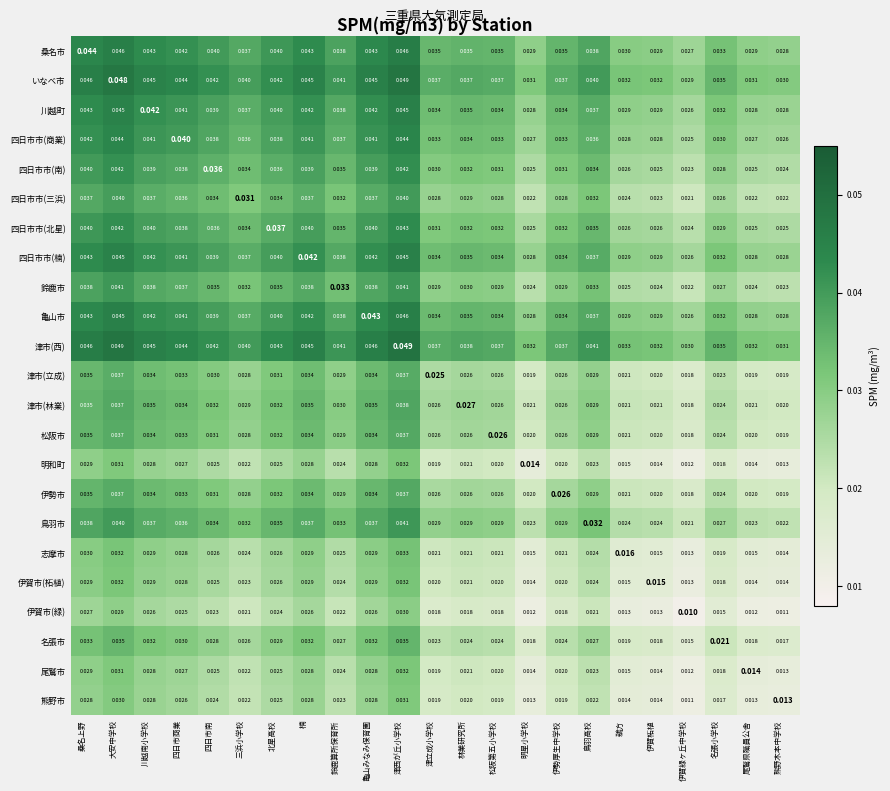

Where is 志摩市 nearest to the value 0?

伊賀緑ヶ丘中学校